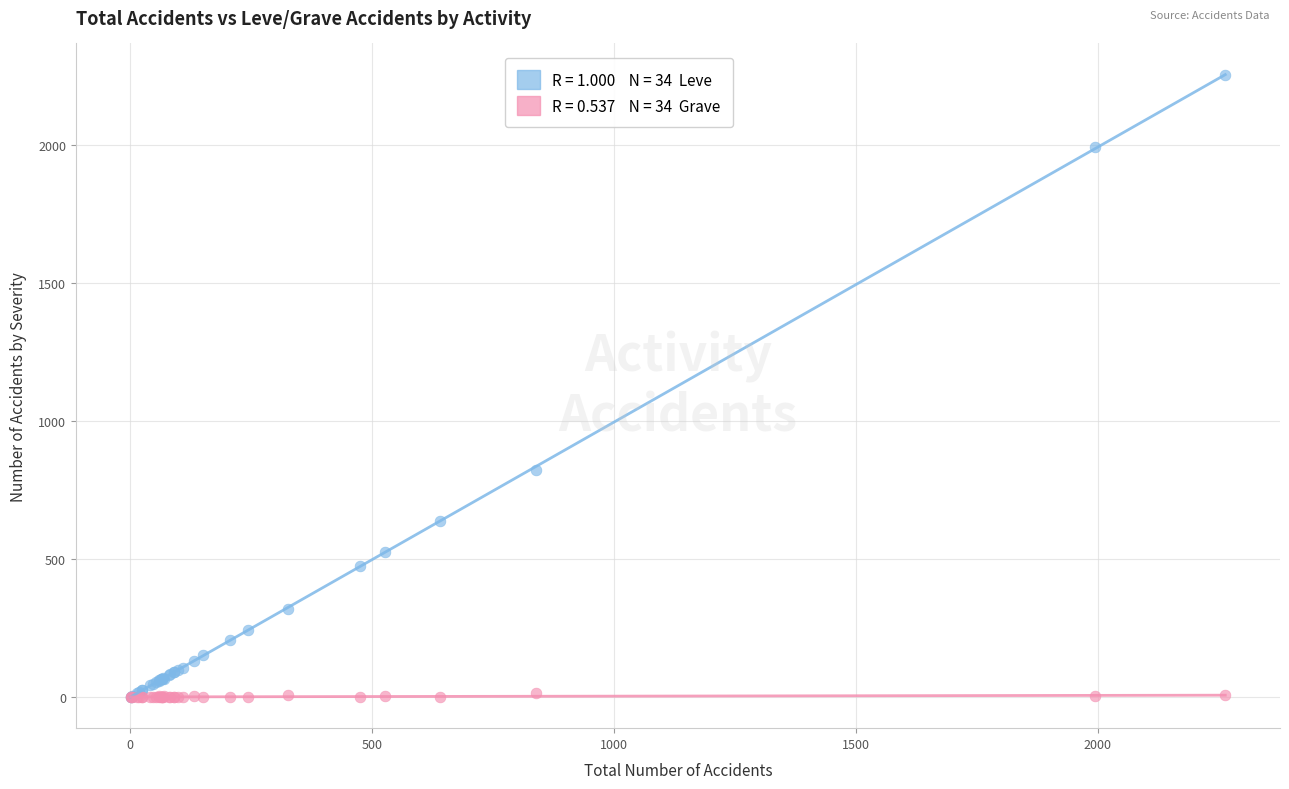

Across all series, what Y value is closest to 1127?

823